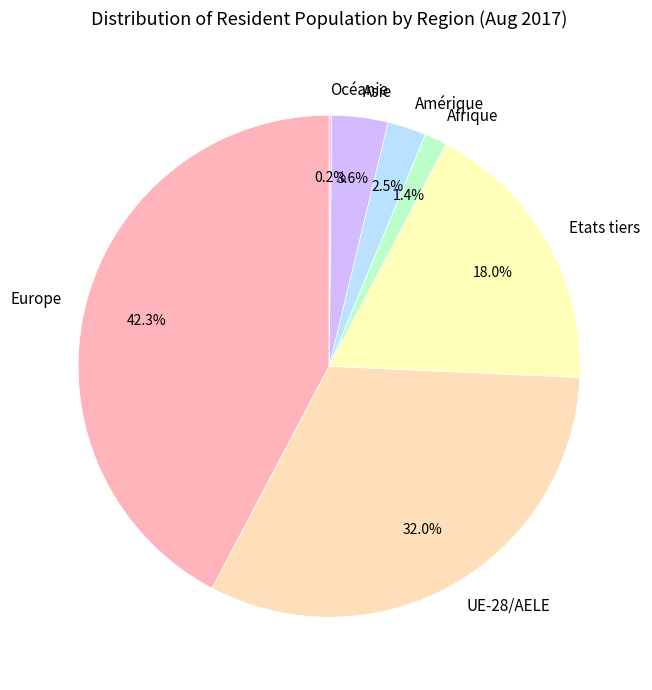

What percentage is the Afrique slice, to the nearest percent?

1%